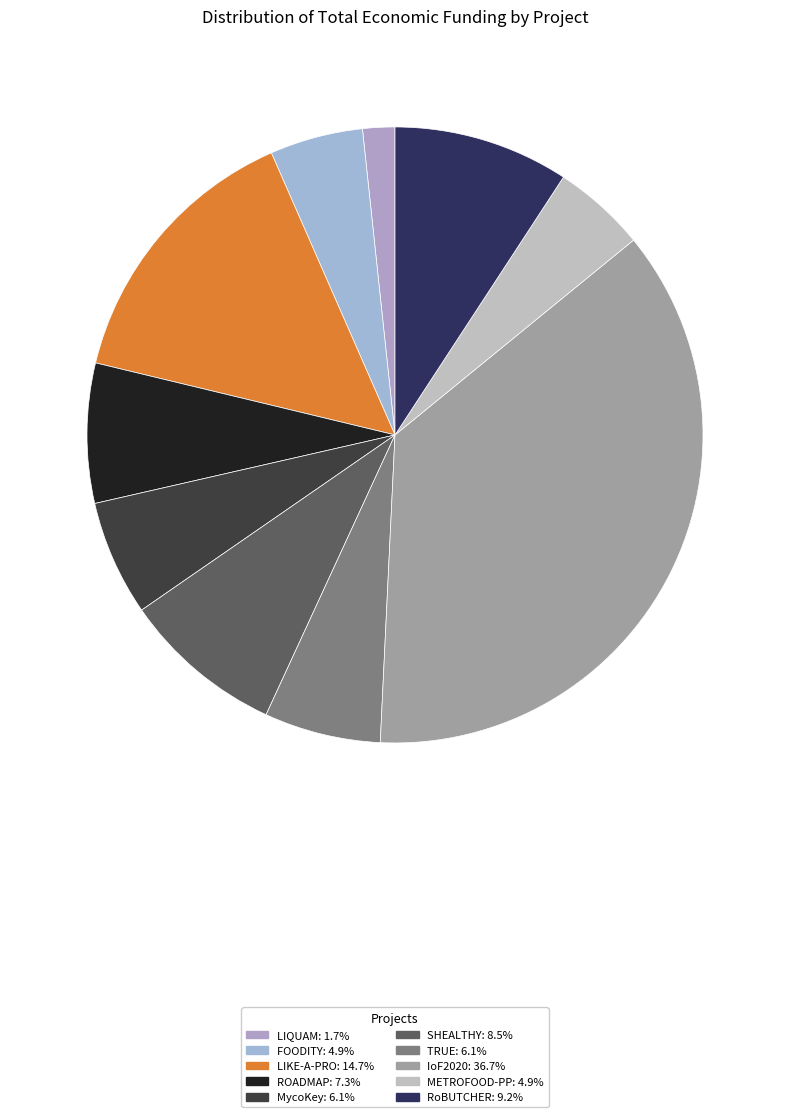

Which slice is the smallest?

LIQUAM